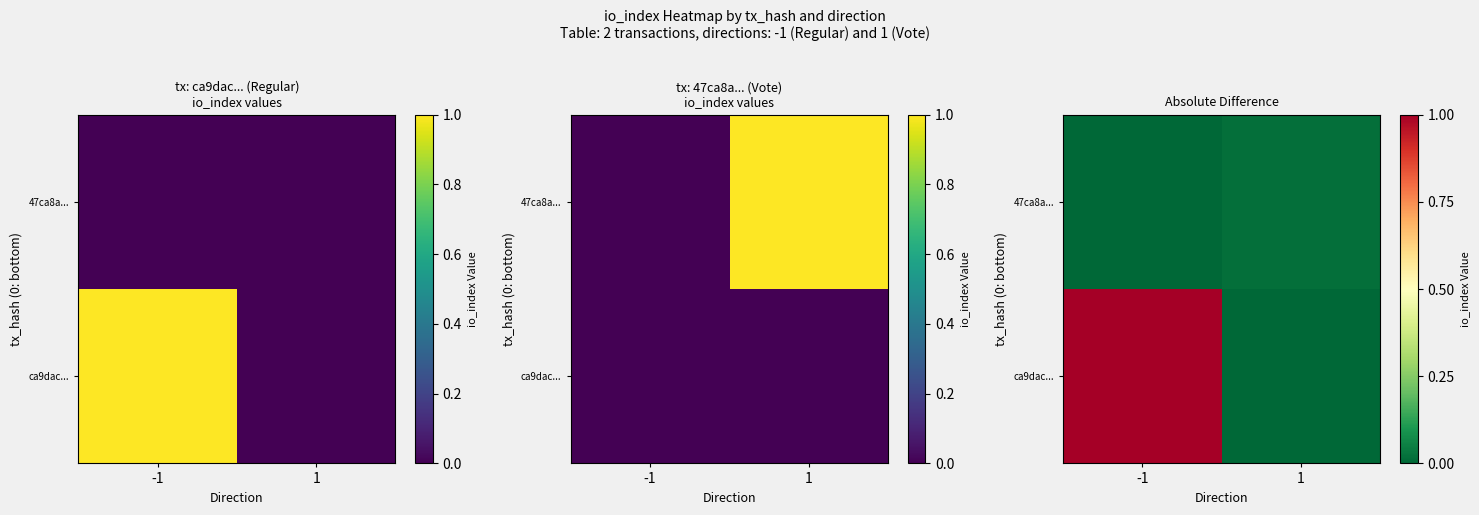

The value of 47ca8a... at 1 is 0.0. True or false?

False